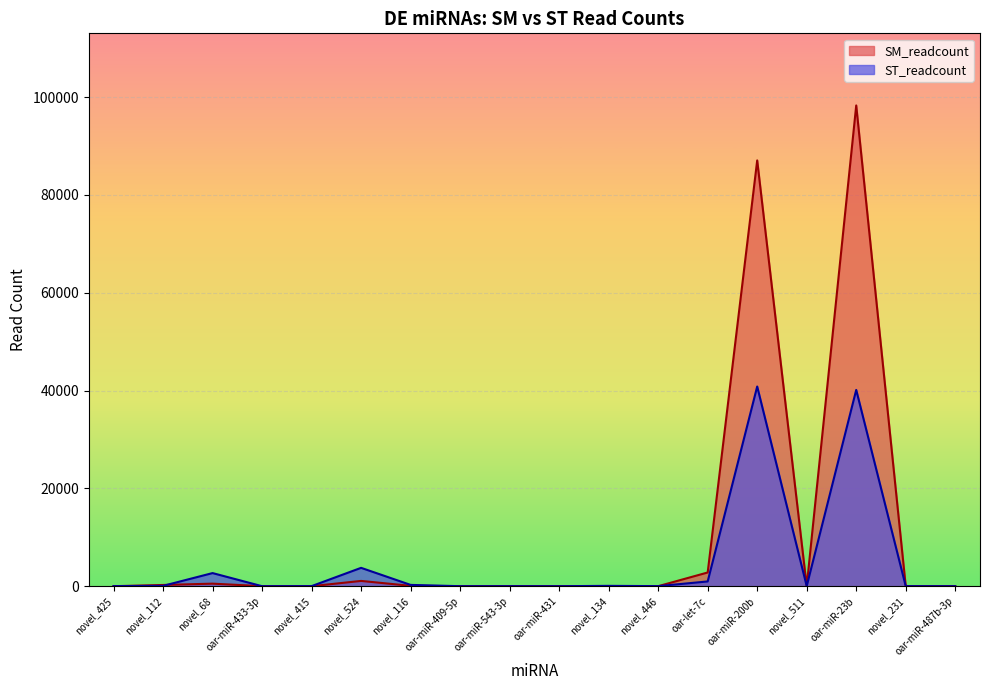

Reading left to right, what are all the values shown in this chart?

SM_readcount: 1.2	251.6	522.5	5.8	2.8	1080.1	74.2	8.2	21.0	4.3	16.8	2.8	2804.0	87050.1	2.5	98287.7	1.4	13.4
ST_readcount: 15.4	73.3	2682.6	0.9	16.6	3754.0	266.3	1.7	6.6	0.7	71.0	15.2	972.2	40825.6	16.8	40130.6	9.4	3.7